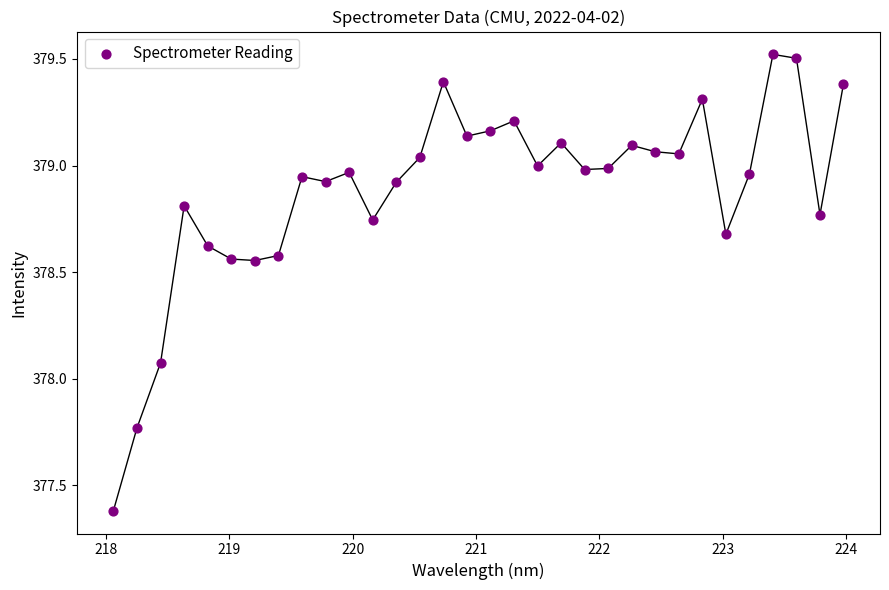

What is the range of X values (max minus min)?

5.9